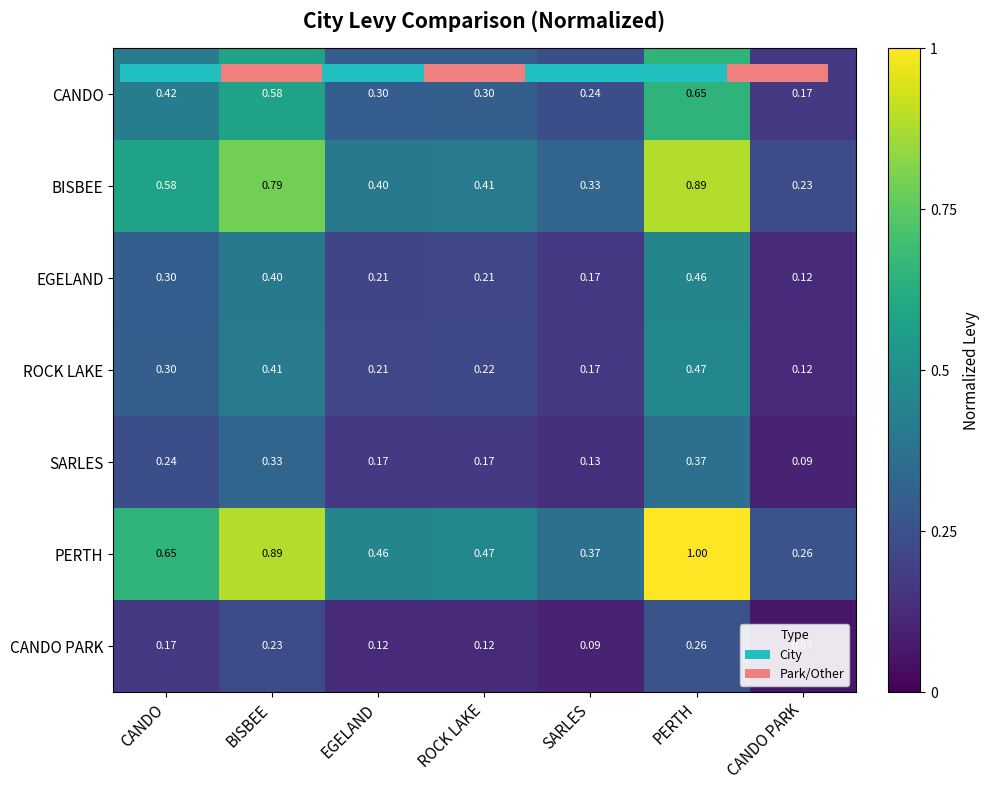

What is the sum of the CANDO values at PERTH and SARLES?

0.9